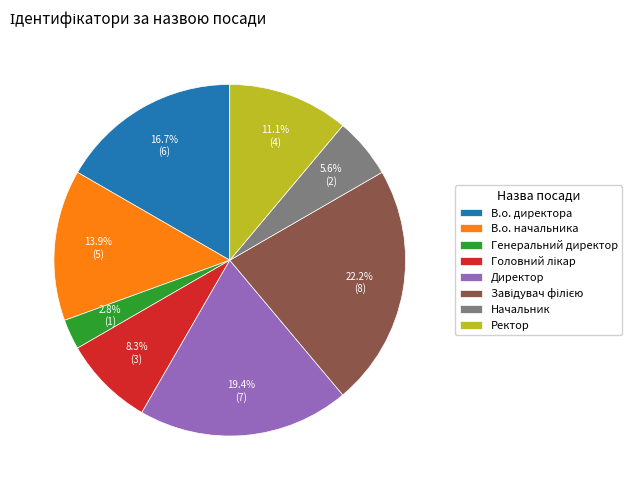

The В.о. начальника slice represents 1% of the pie. True or false?

False